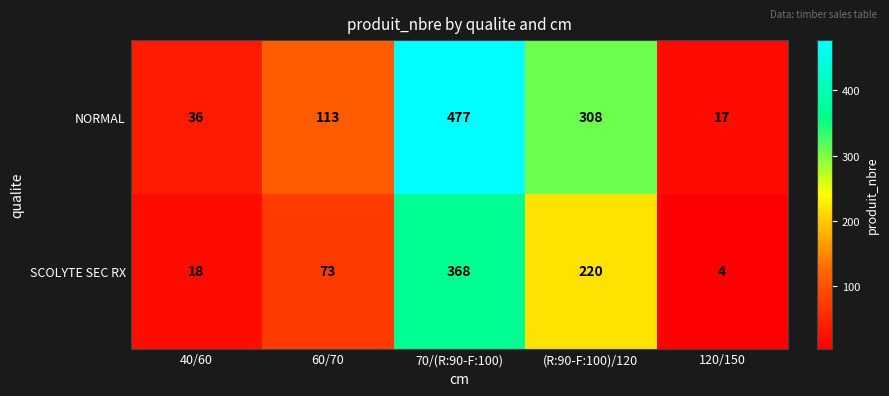

What is the total value across all series at 40/60?

54